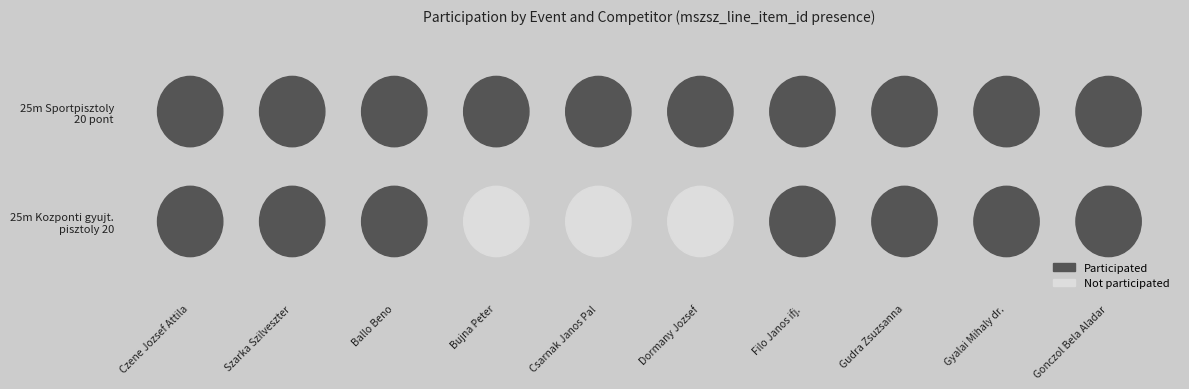

At 3, list the series in order from largest to smallest.

25m Kozponti gyujt. pisztoly 20, 25m Sportpisztoly 20 pont